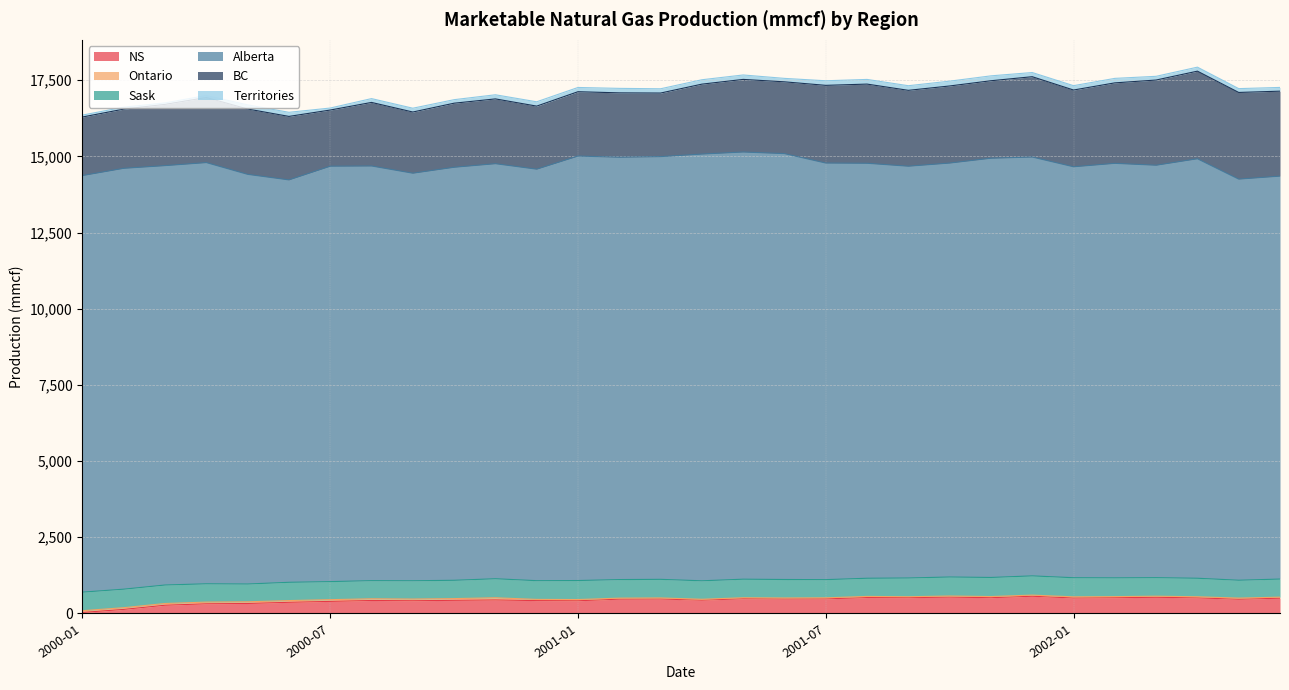

Does the chart display data point markers on the line(s)?

No